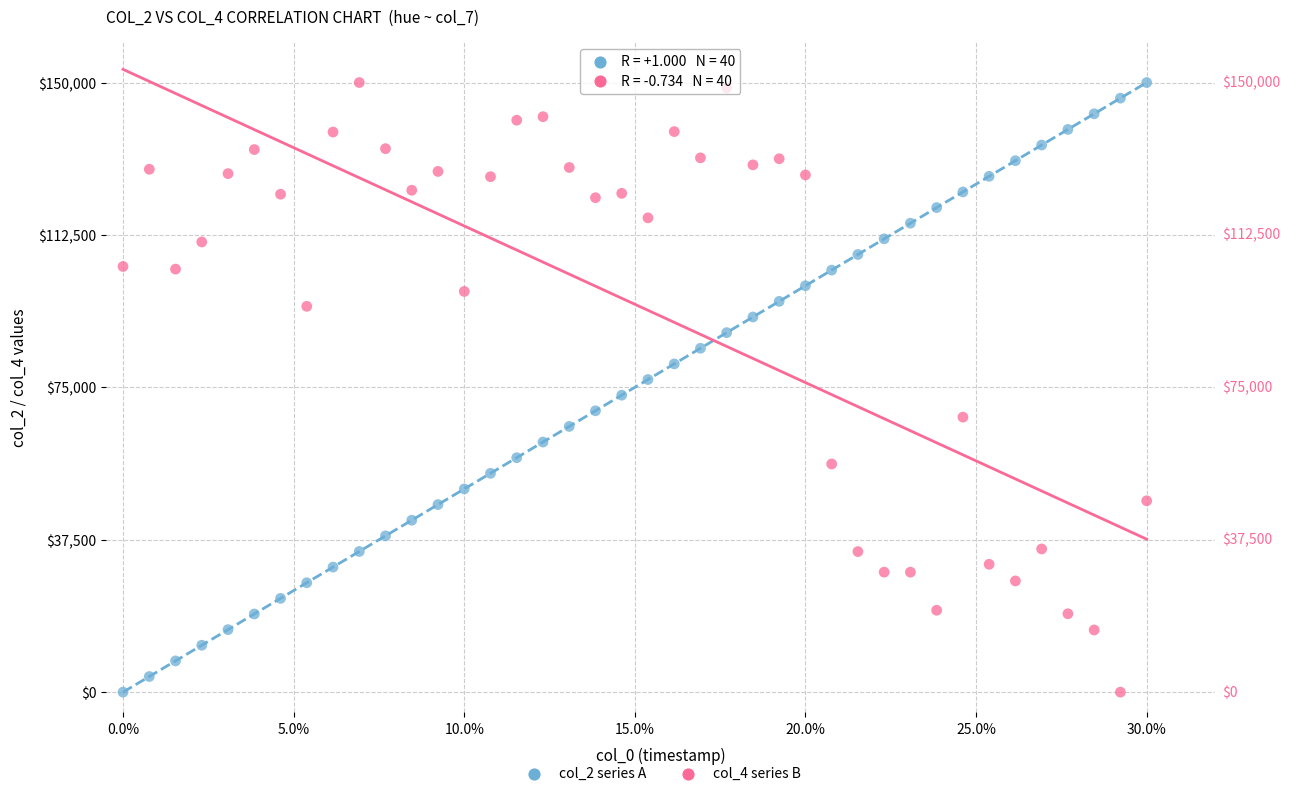

Across all data points, what is the range of X values (max minus min)?

0.3